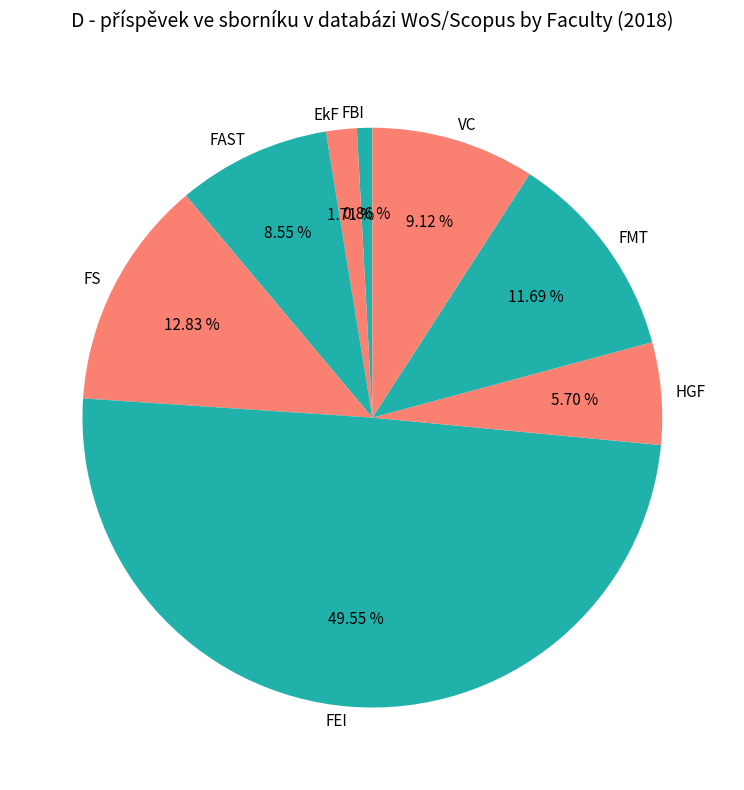

How many segments does this pie chart have?

8